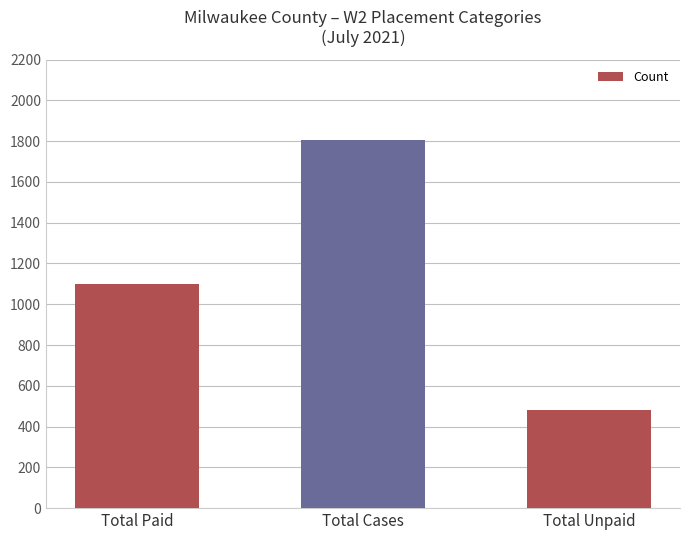

Is it true that the value at Total Unpaid is 480?

True